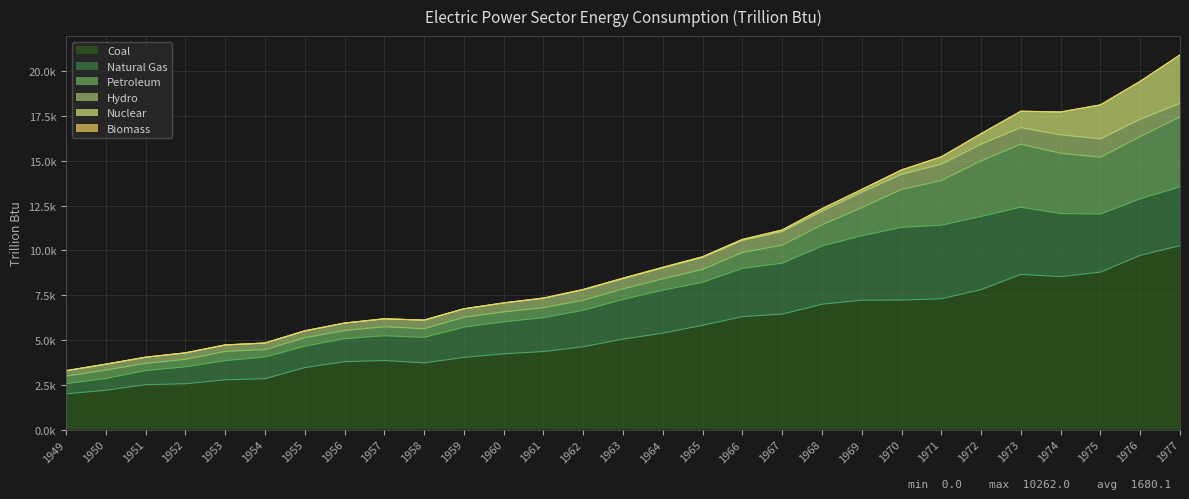

What are all the series names shown in the legend?

Coal, Natural Gas, Petroleum, Hydro, Nuclear, Biomass